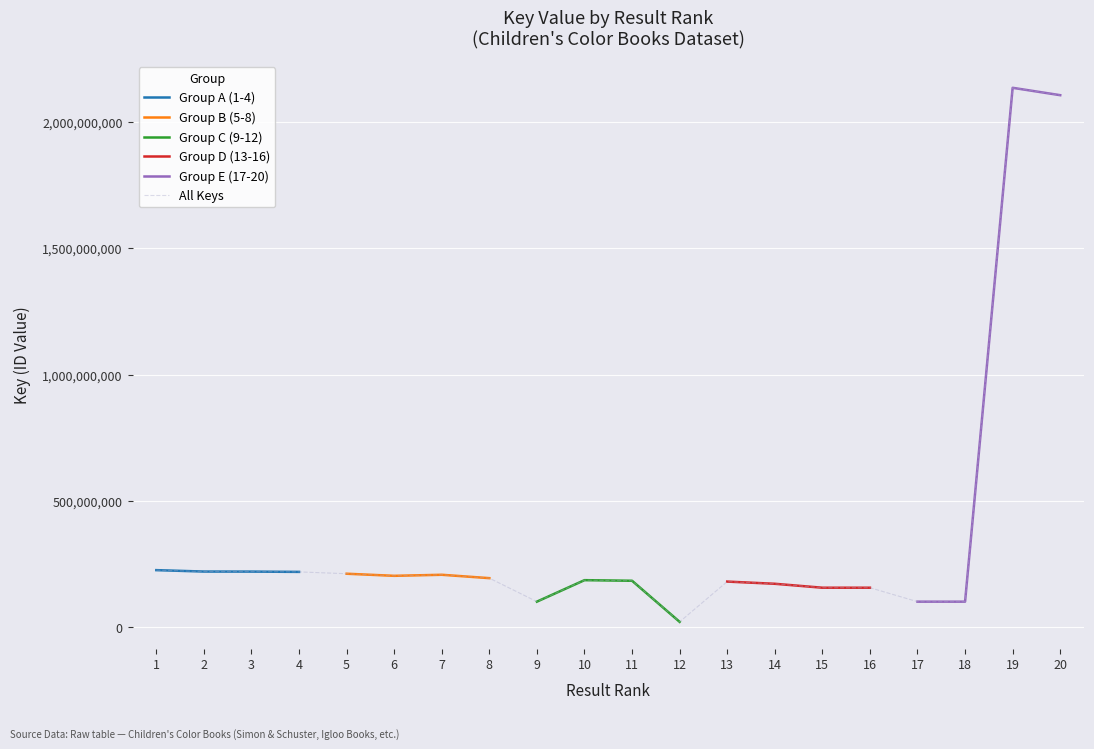

Reading left to right, transcribe all the data shown in this chart.

1=225179518	2=219581588	3=219398683	4=218244267	5=210970841	6=202657775	7=206819134	8=193418637	9=100402022	10=185474659	11=183115310	12=20312667	13=179838590	14=171153699	15=155537619	16=155537663	17=100274480	18=100244213	19=2135962726	20=2106729799